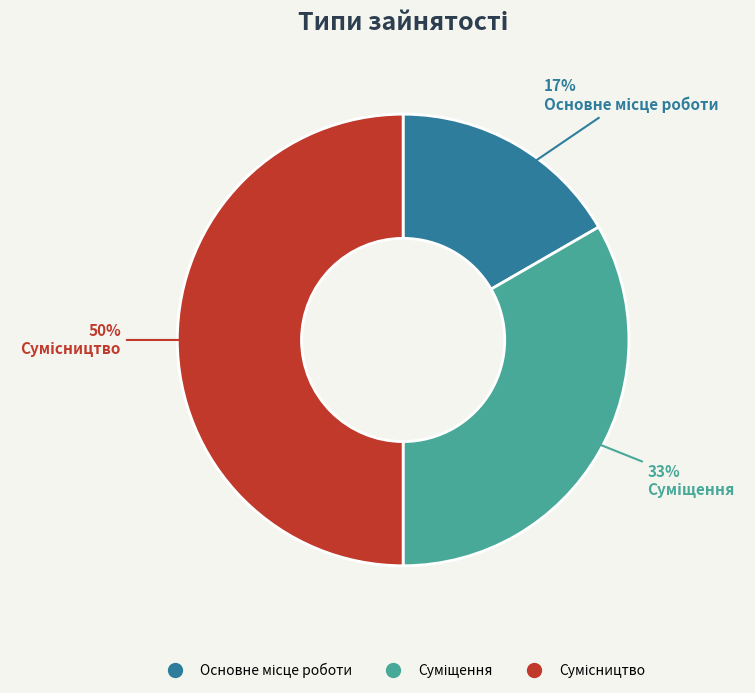

To the nearest percent, what is the difference between the largest and smallest slice percentages?

33%